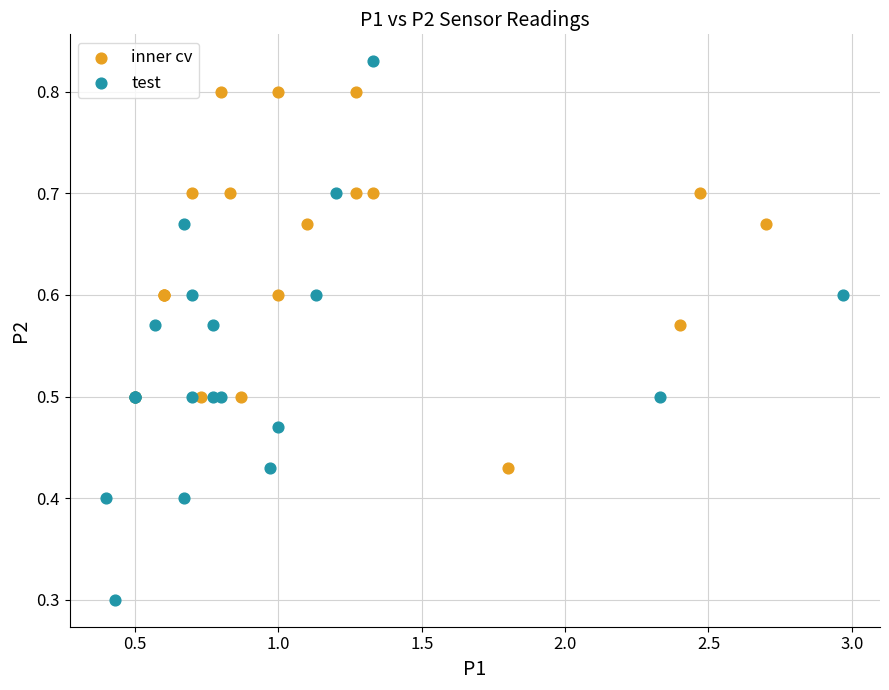

What are all the series names shown in the legend?

inner cv, test